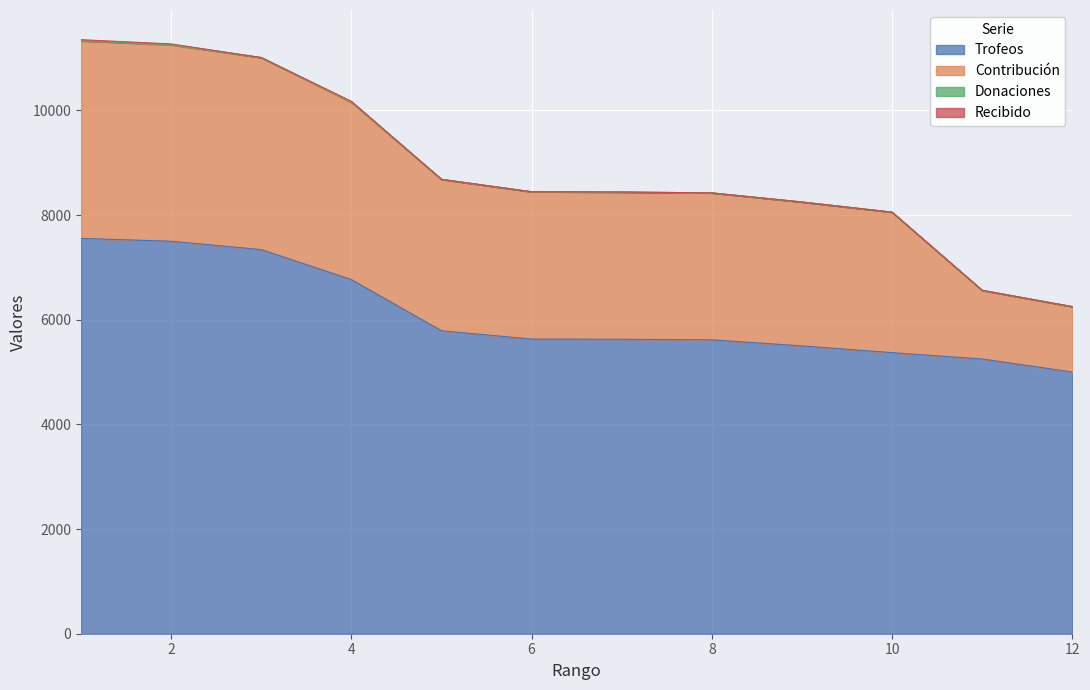

How many positive values does the Donaciones series have?

2